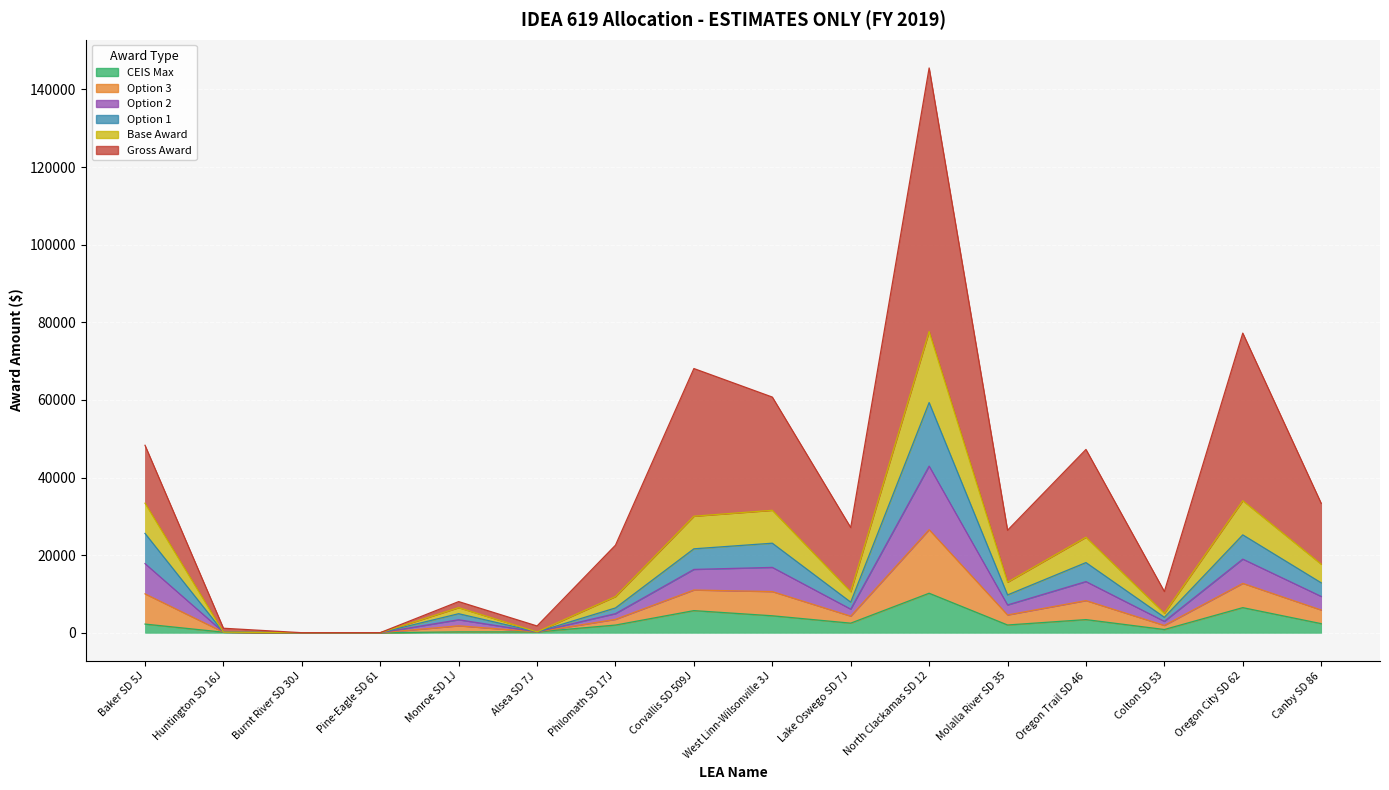

What position from the left is Oregon Trail SD 46?

13